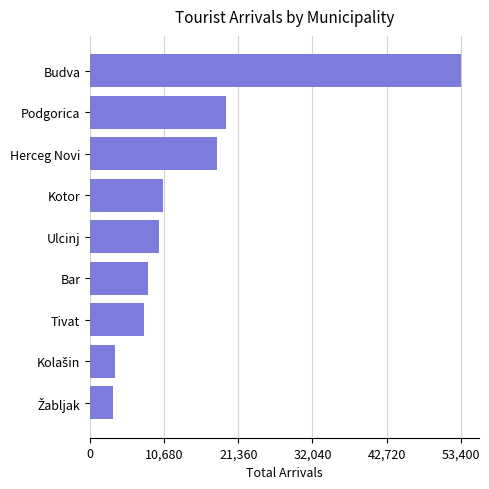

How many distinct data groups are displayed?

1